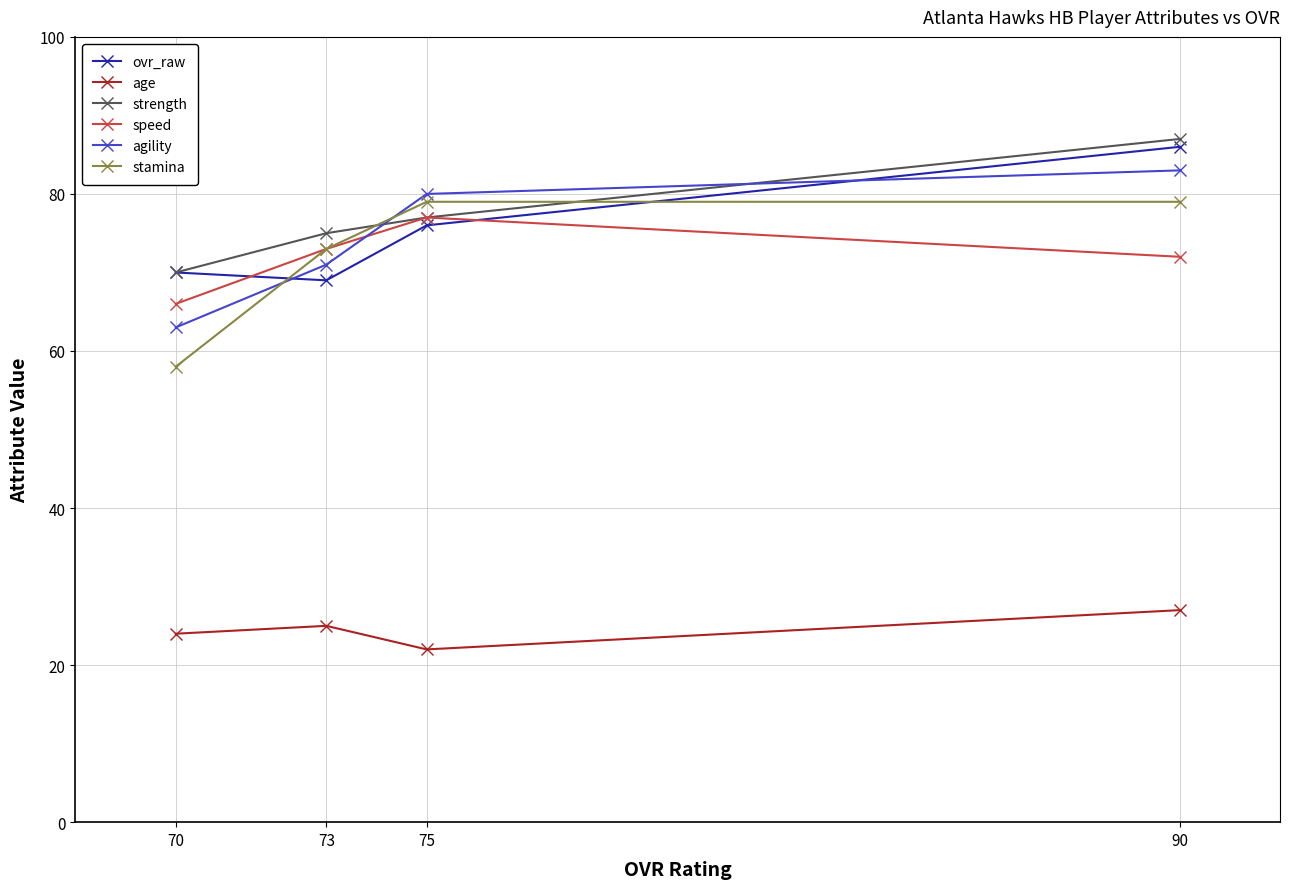

The strength series shows 28 at 90. True or false?

False